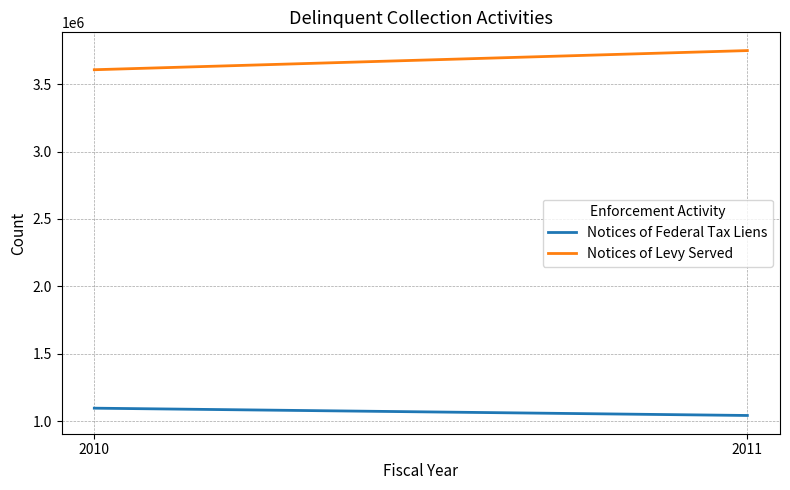

What is the highest value of the Notices of Levy Served series?

3748884